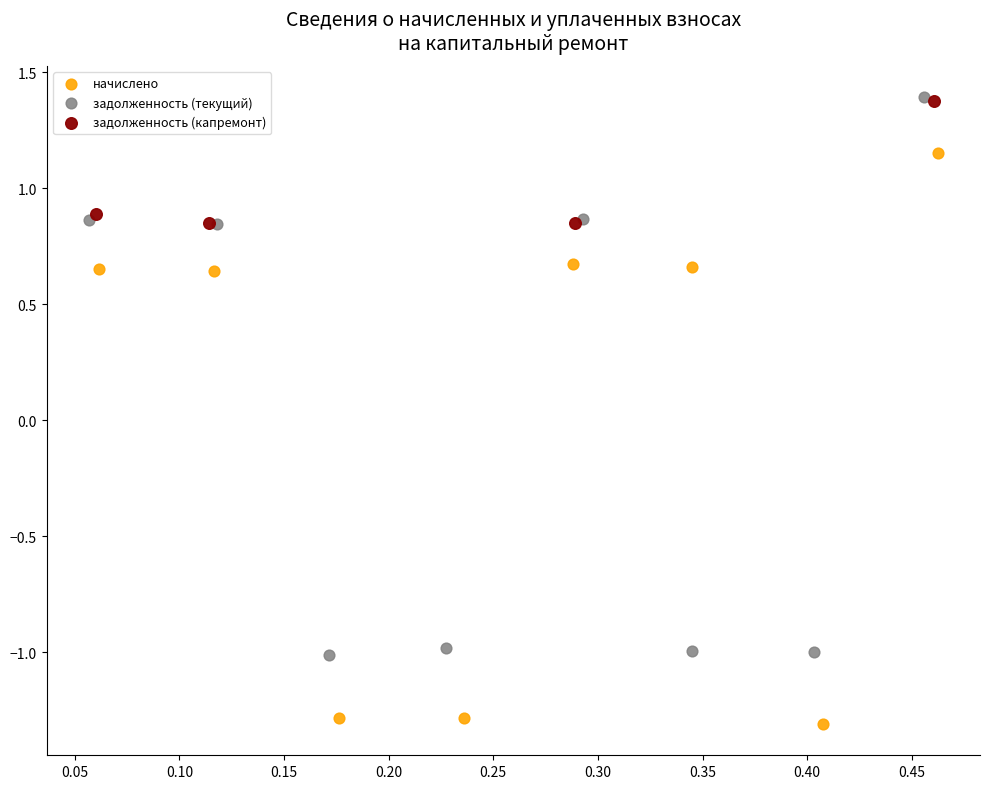

Which series contains the lowest Y value?

начислено